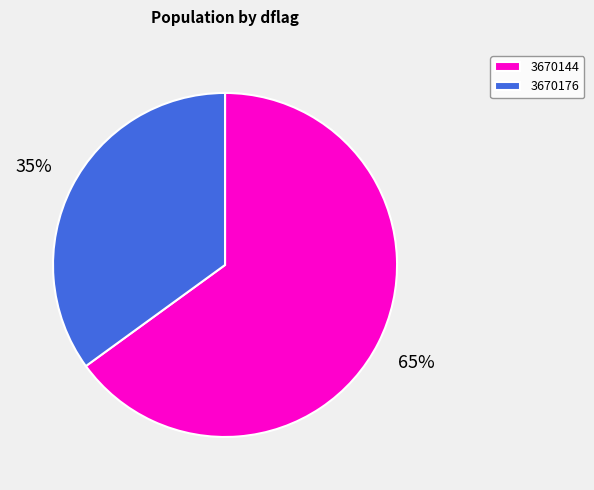

Rank the categories by value from lowest to highest.

3670176, 3670144